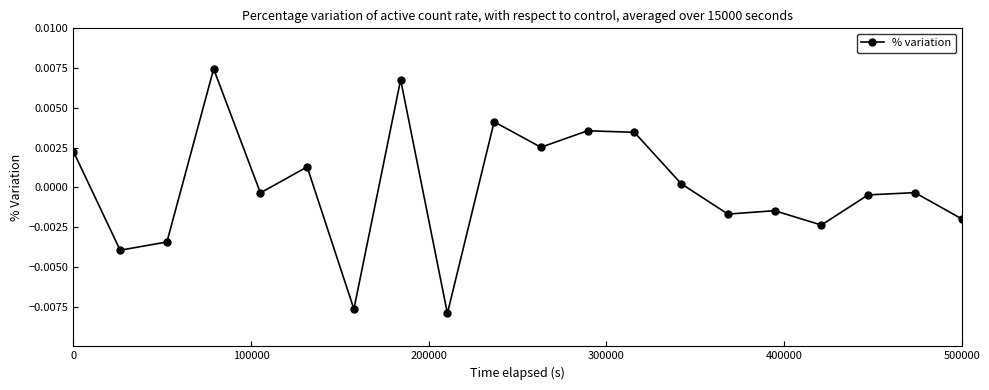

True or false: the data has more than 2 interior local peaks.

True